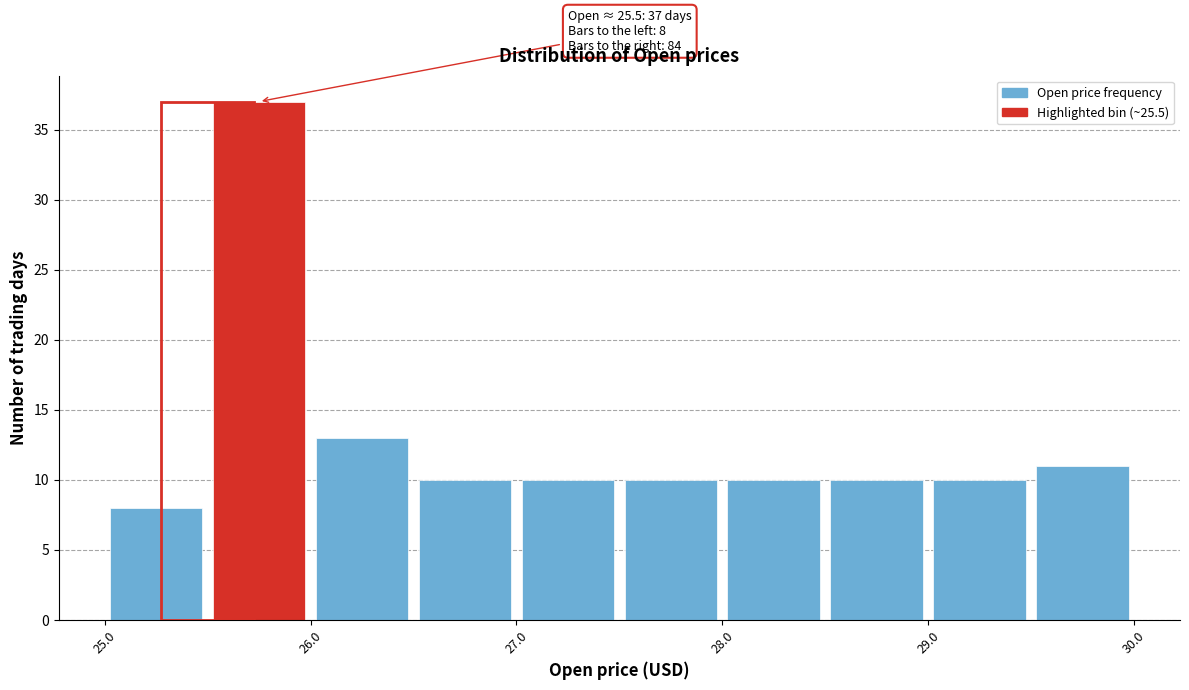

Over which range of the x-axis is the bar tallest?

25.5 to 26.0